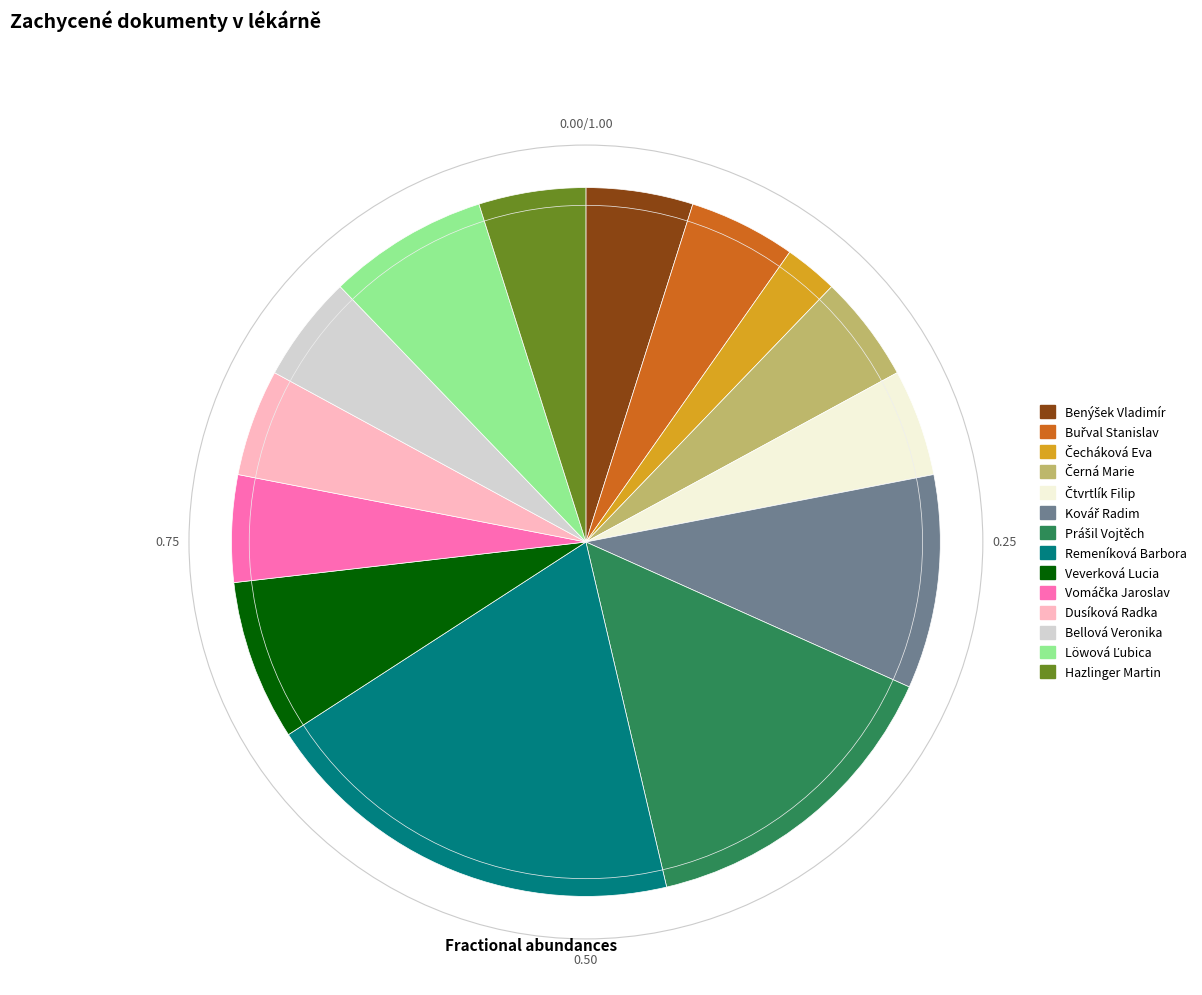

What is the largest slice in the pie chart?

Remeníková Barbora